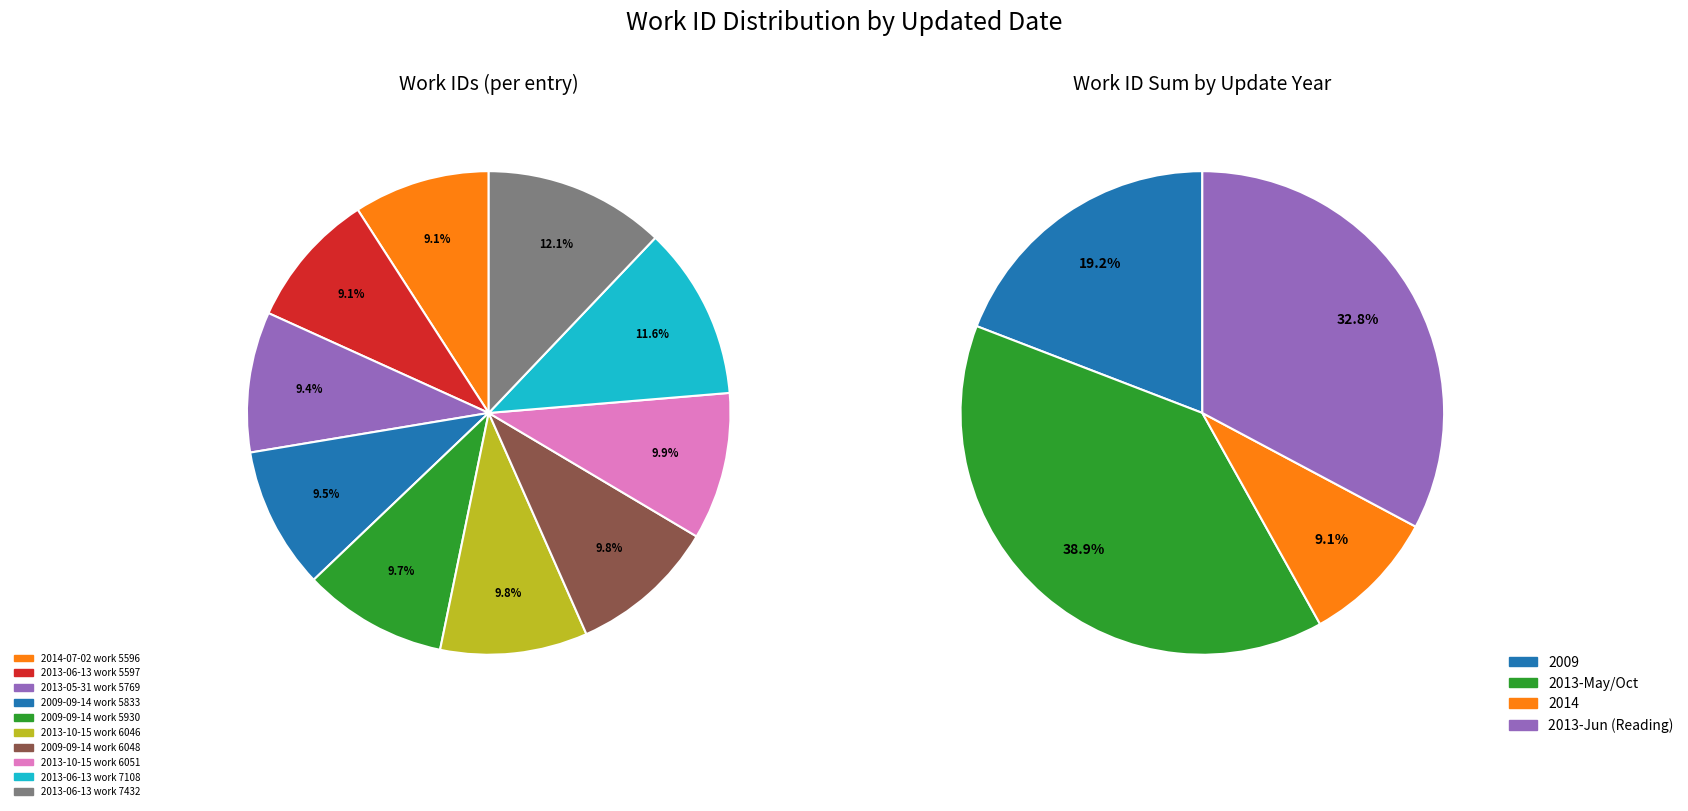

What is the smallest slice in the pie chart?

2014-07-02